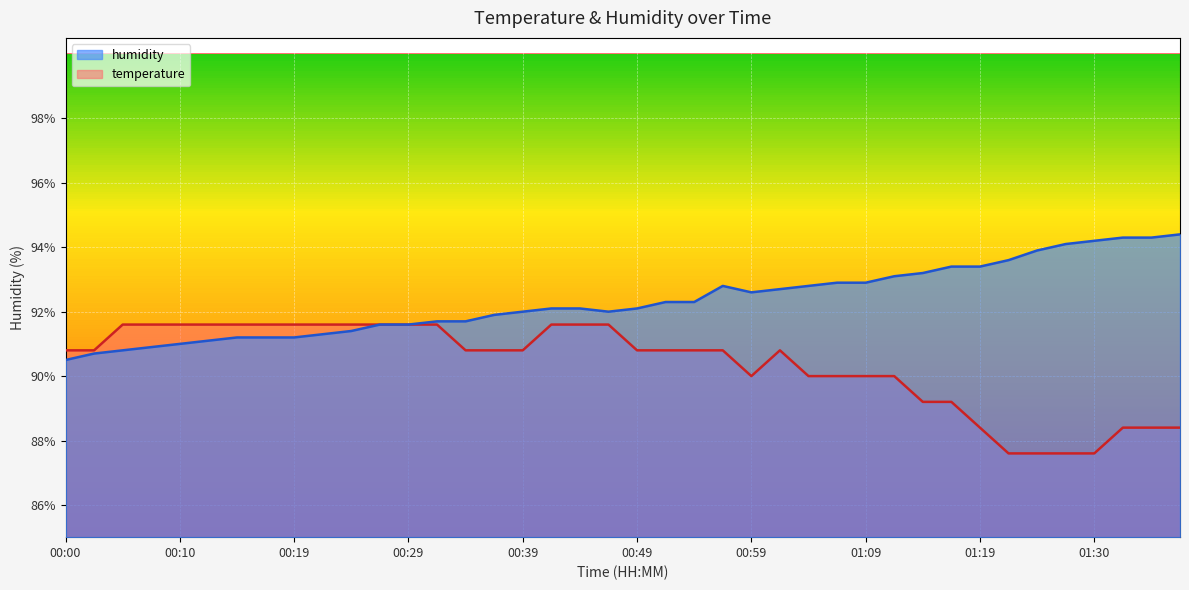

What is the value of the temperature point at the 33rd from the left?

88.4